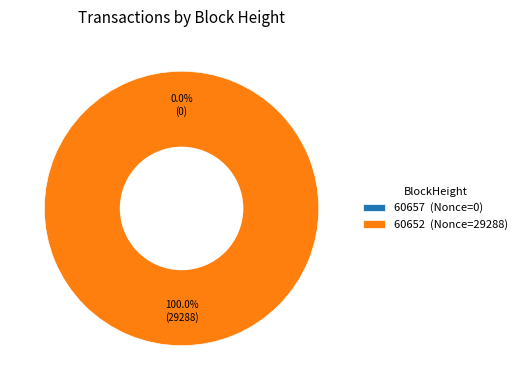

What is the change in value from 60657 to 60652?

+29288